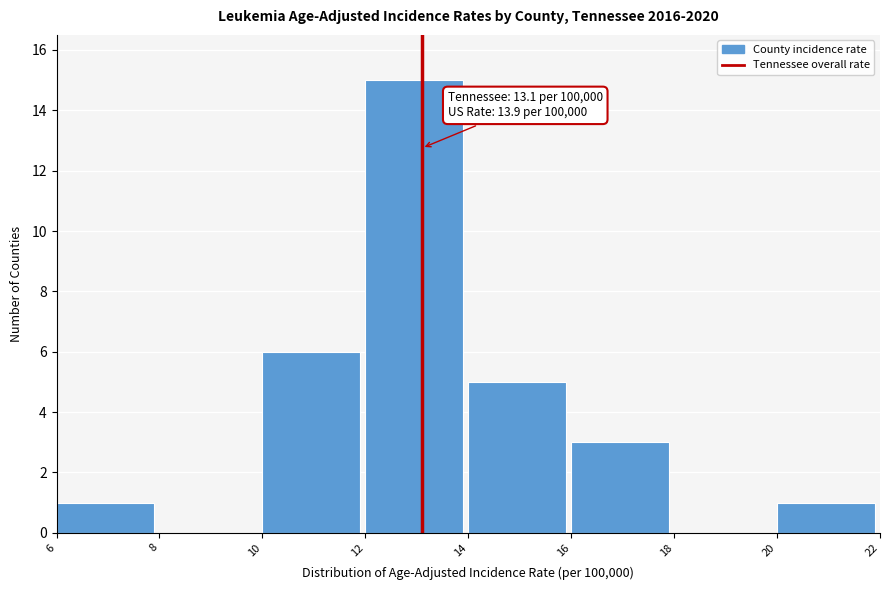

Which range on the x-axis has the tallest bar?

12 to 14